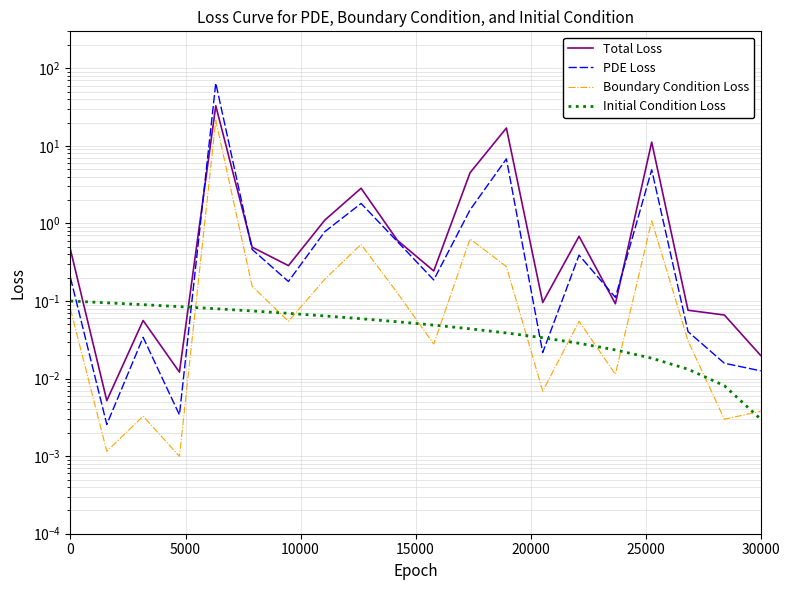

True or false: Total Loss and Boundary Condition Loss intersect in this chart.

False